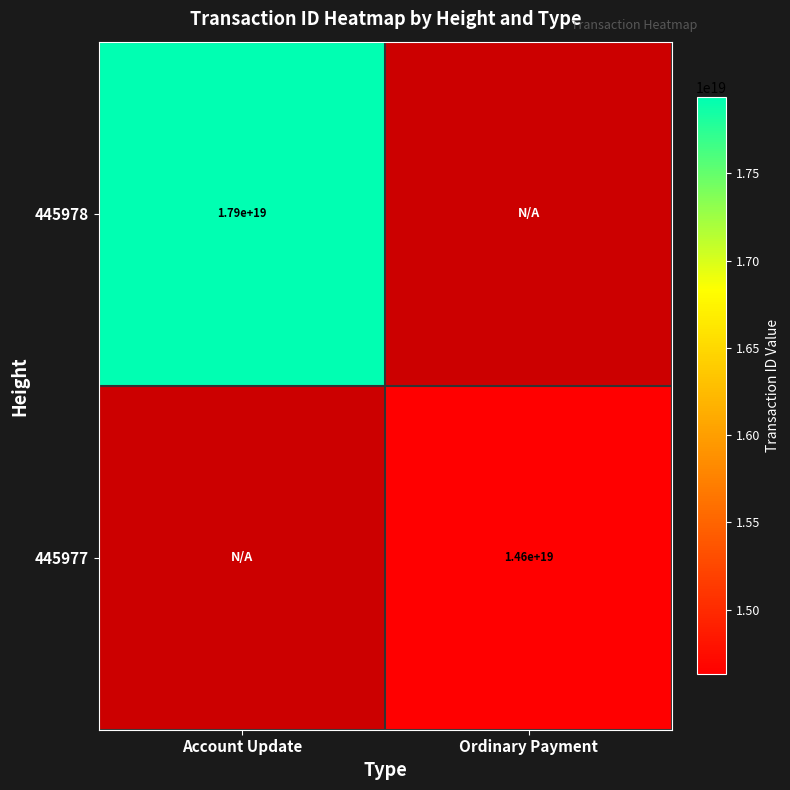

Rank the series at Account Update from highest to lowest value.

445978, 445977